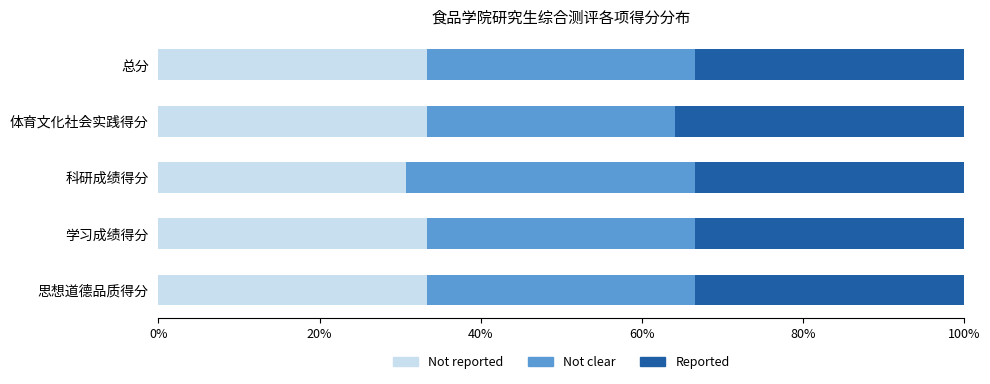

Count the number of categories in the chart.

5